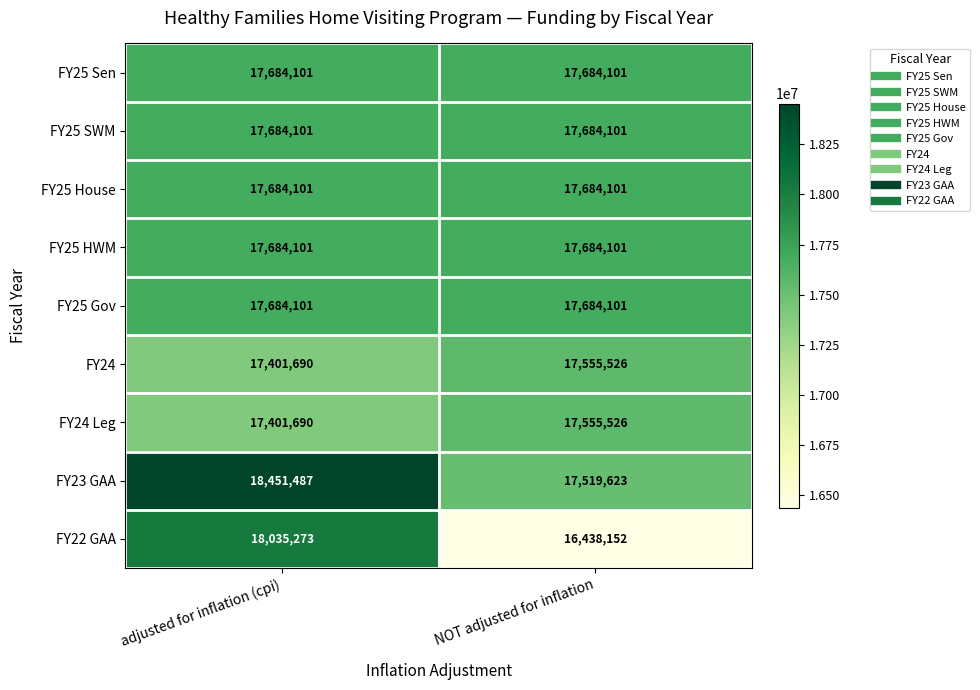

What is the approximate value of FY25 SWM at NOT adjusted for inflation?

17684101